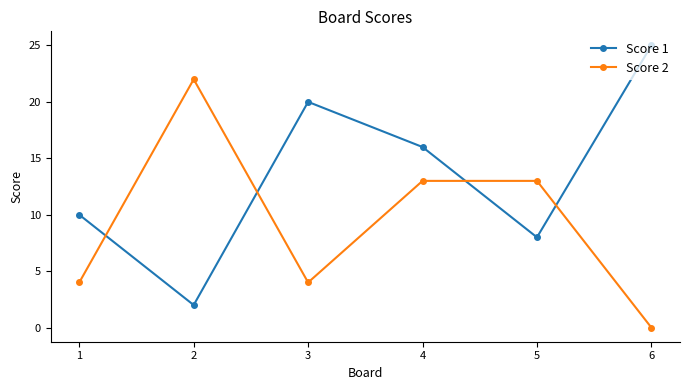

Reading left to right, extract all data points from this chart.

Score 1: 1=10	2=2	3=20	4=16	5=8	6=25
Score 2: 1=4	2=22	3=4	4=13	5=13	6=0